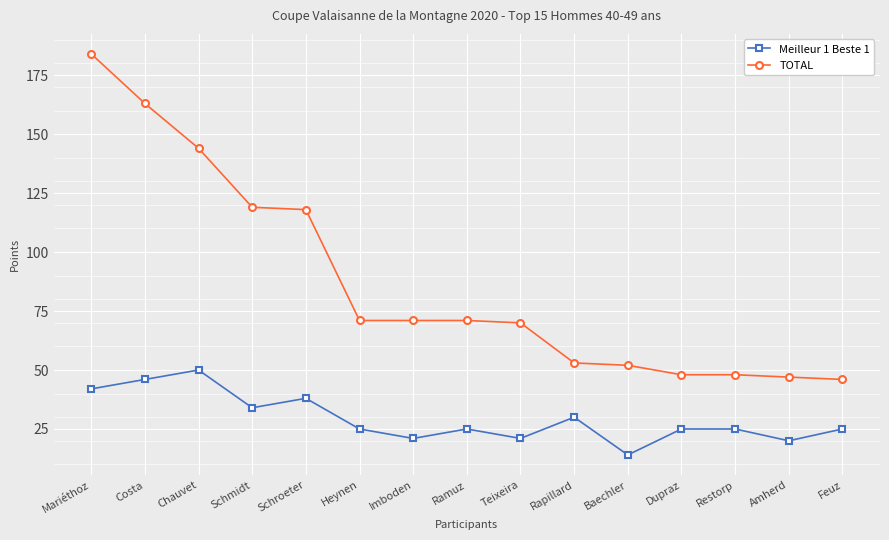

Read the Meilleur 1 Beste 1 value at Schmidt, to the nearest 5.

35